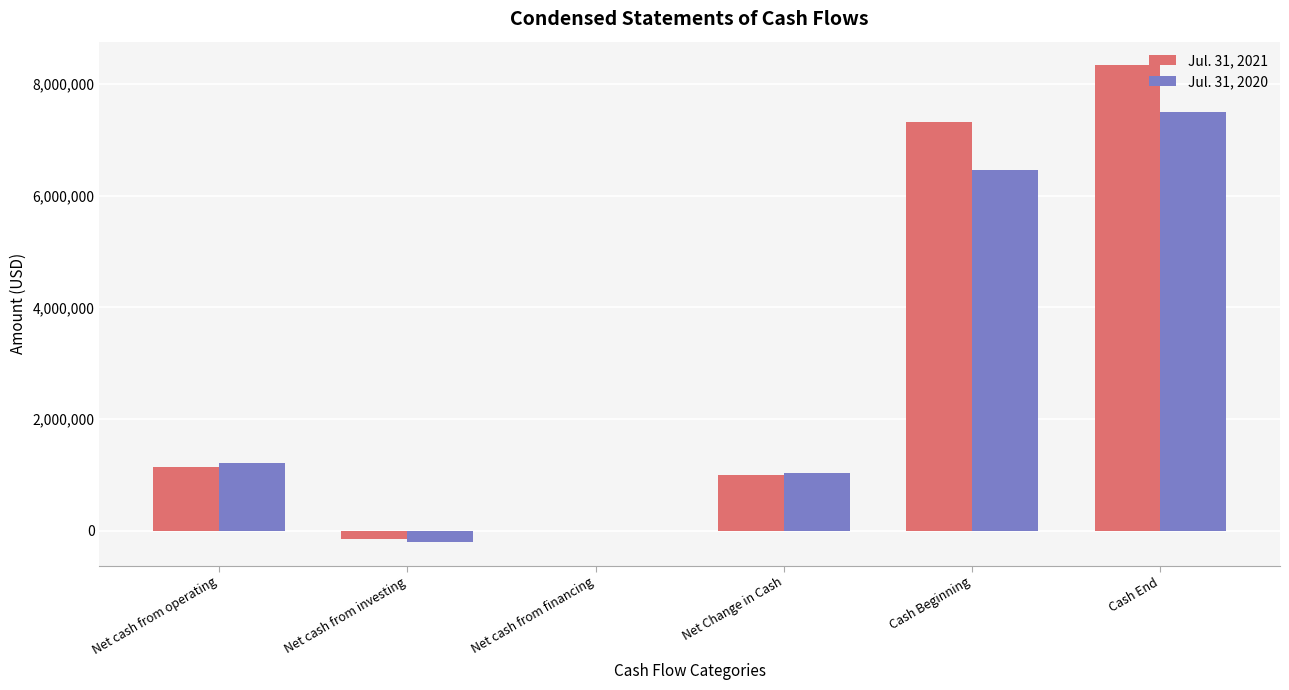

At which label does Jul. 31, 2020 reach its peak?

Cash End